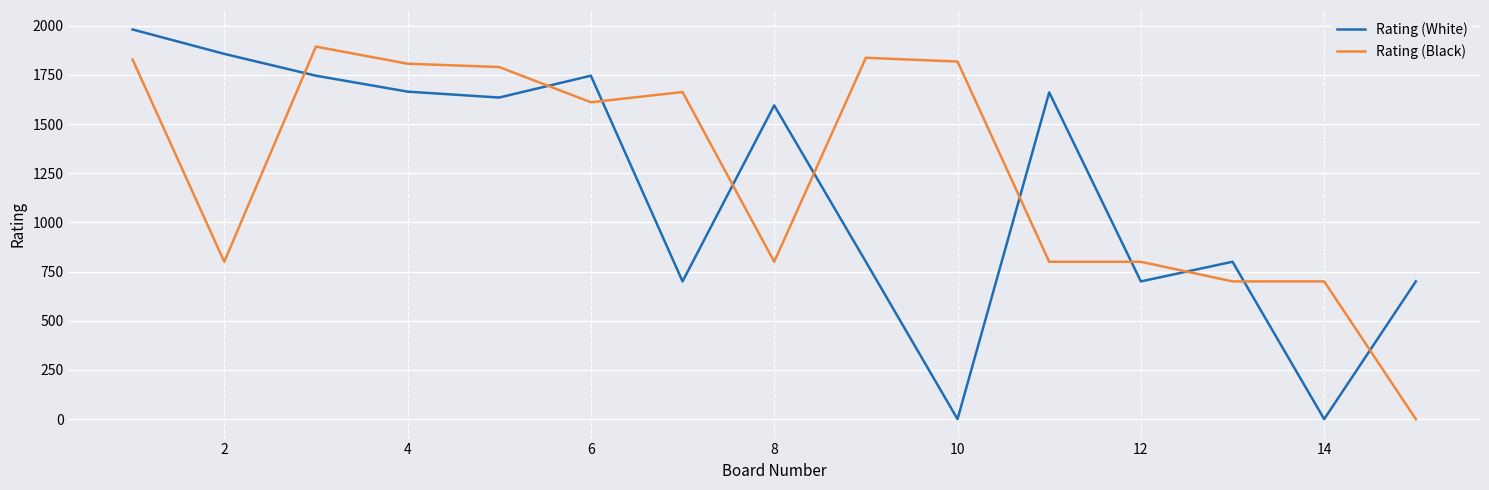

How many interior local peaks does the Rating (White) series have?

4